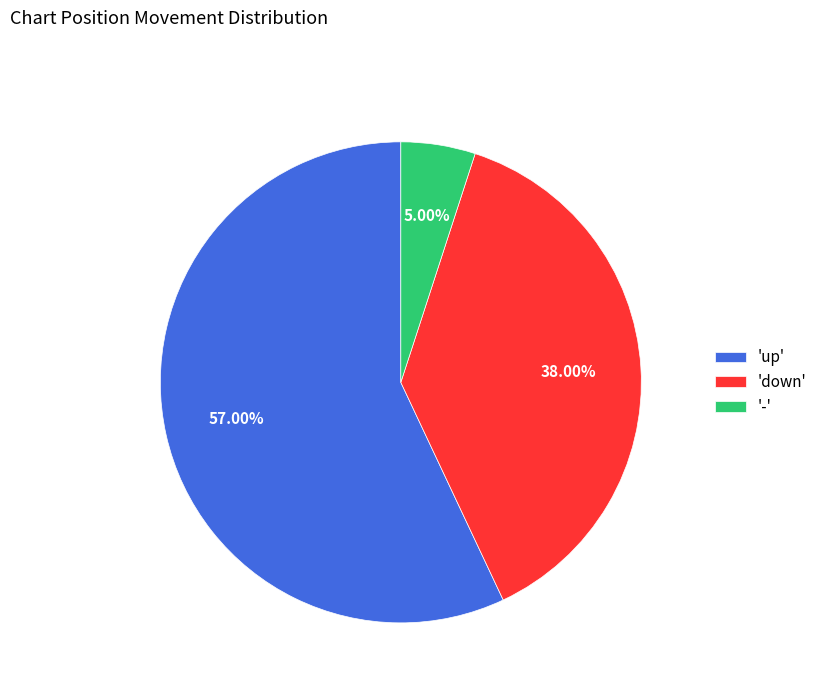

Is there any slice that represents more than half of the pie?

Yes